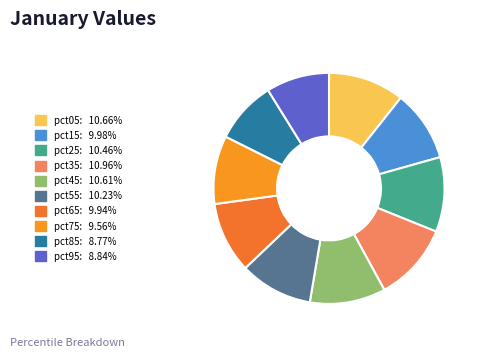

Rank the categories by value from highest to lowest.

pct35, pct05, pct45, pct25, pct55, pct15, pct65, pct75, pct95, pct85